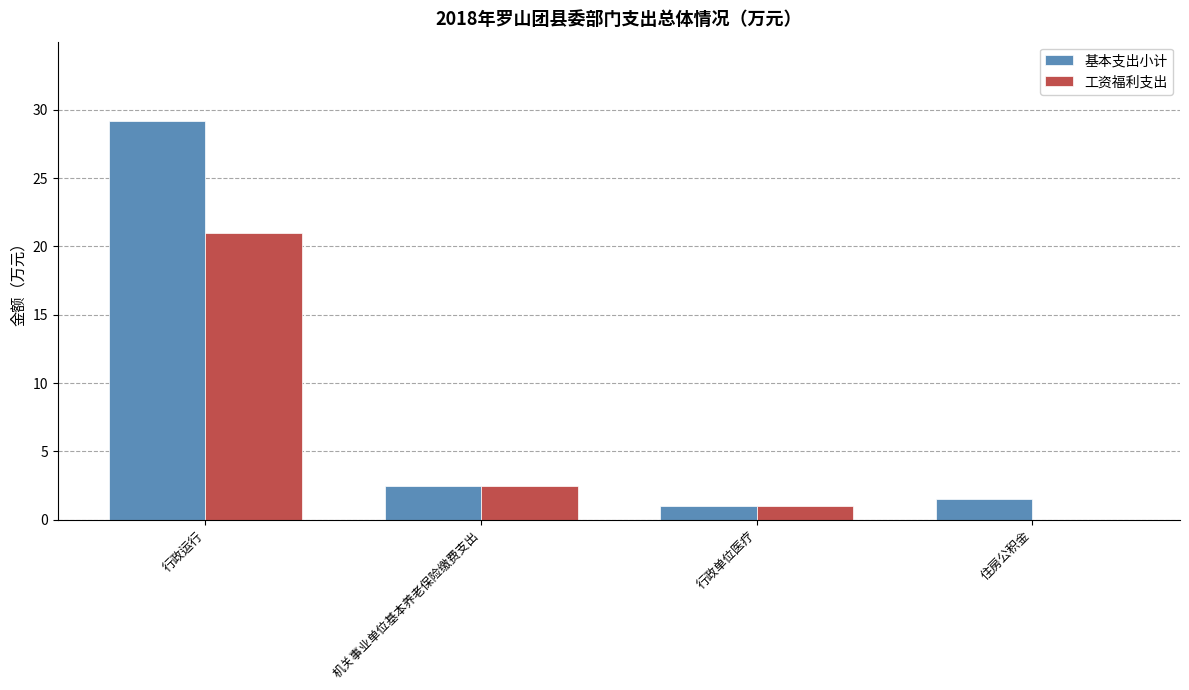

What is the sum of all 工资福利支出 values?

24.4